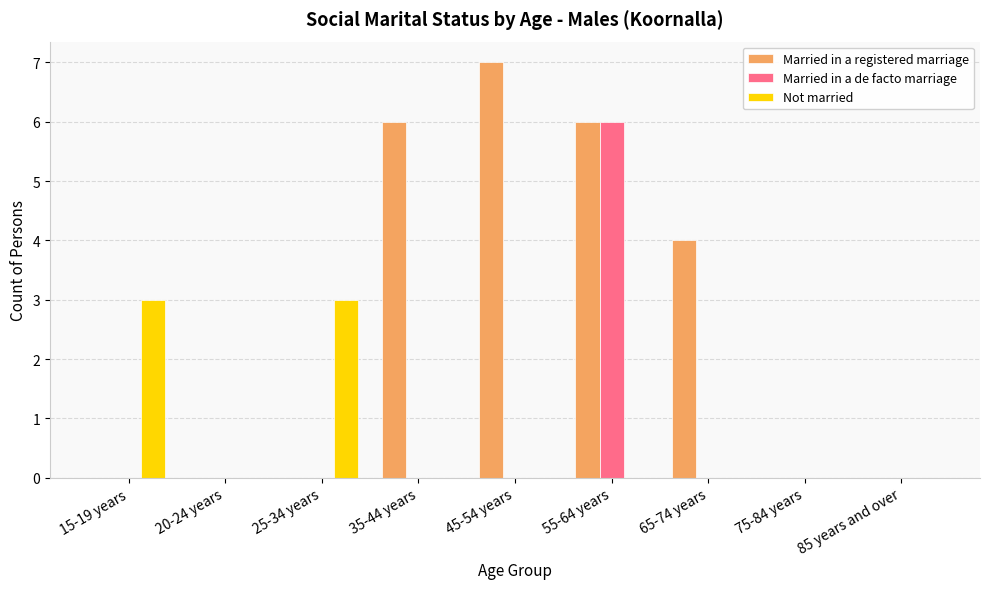

The value of Married in a registered marriage at 45-54 years is 7. True or false?

True